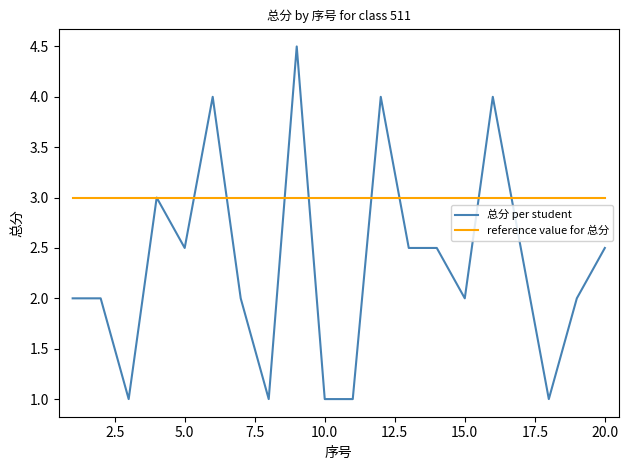

Which series has the largest total across all categories?

reference value for 总分